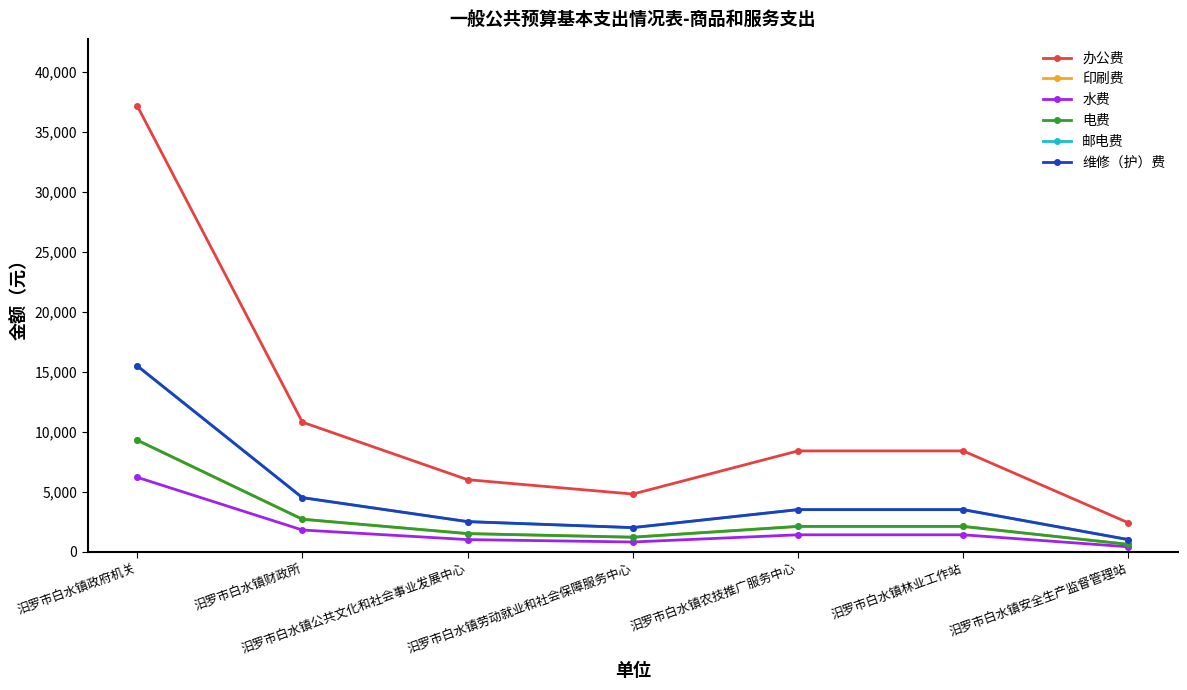

At which label does 维修（护）费 first exceed 3500?

汨罗市白水镇政府机关